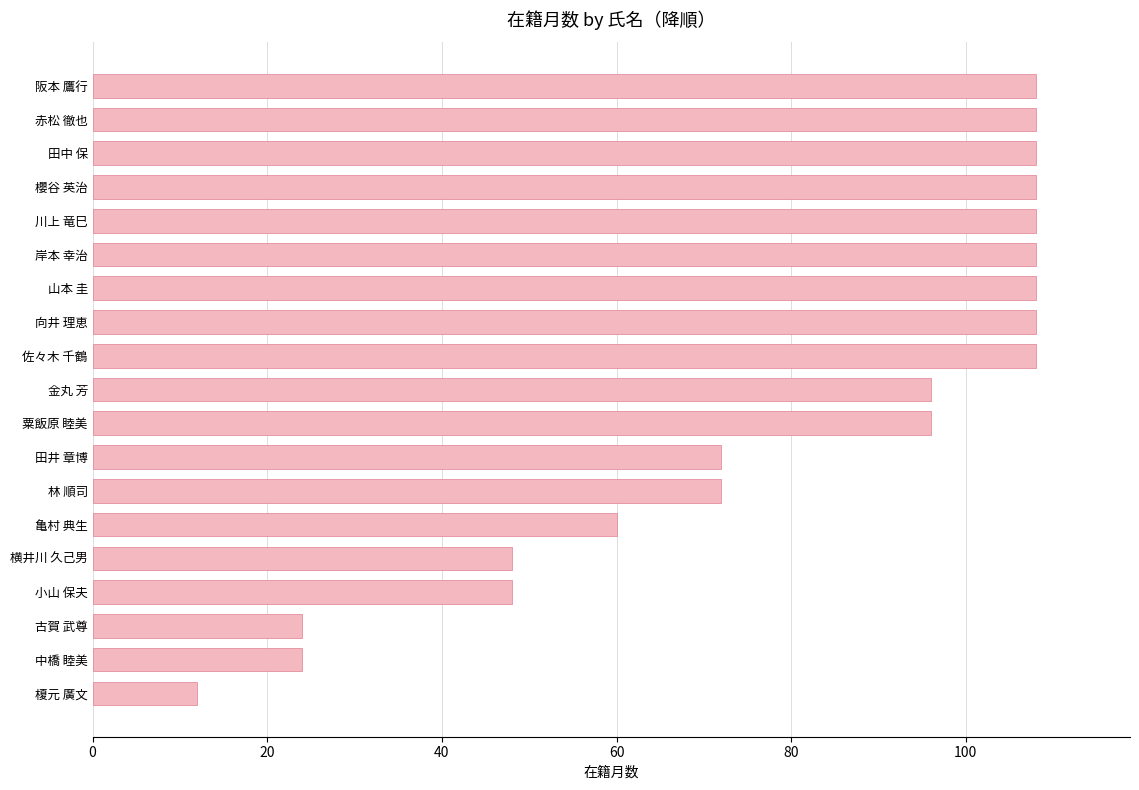

The chart shows a value of 166 at 粟飯原 睦美. True or false?

False